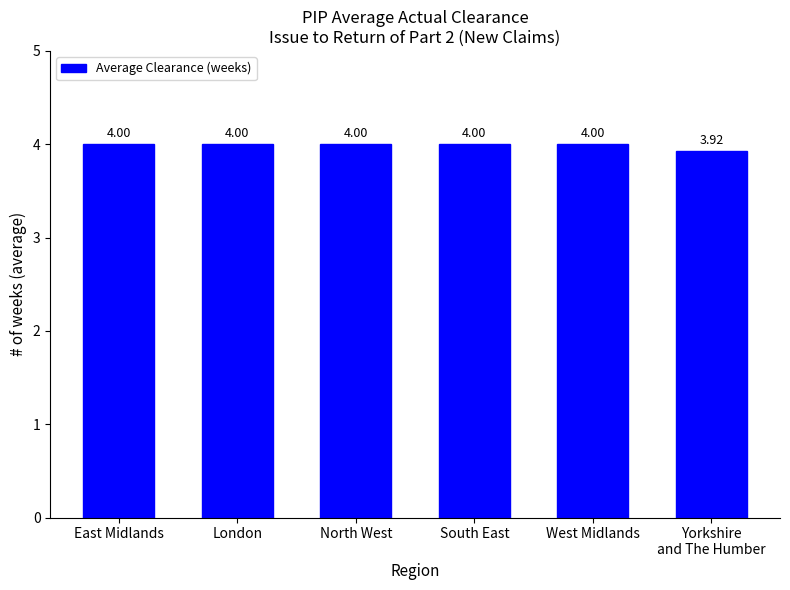

What is the sum of the values at South East and London?

8.0